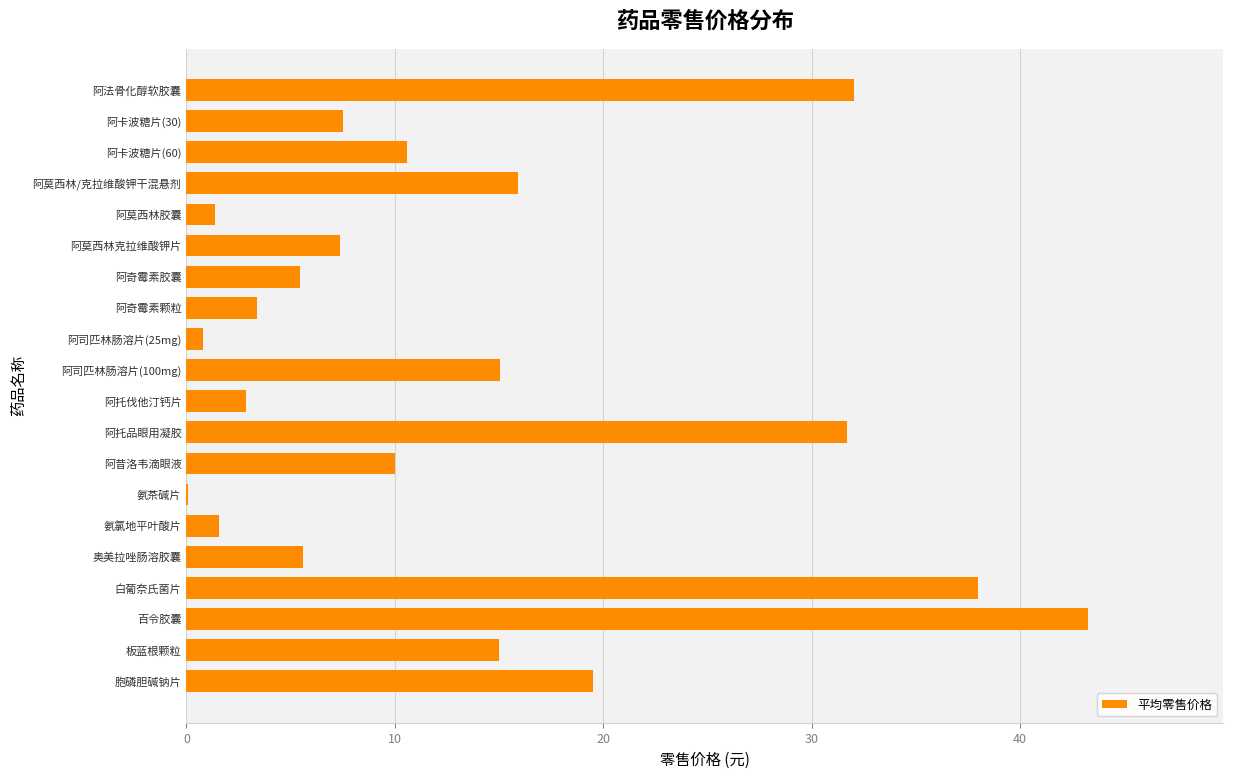

Count the number of categories in the chart.

20